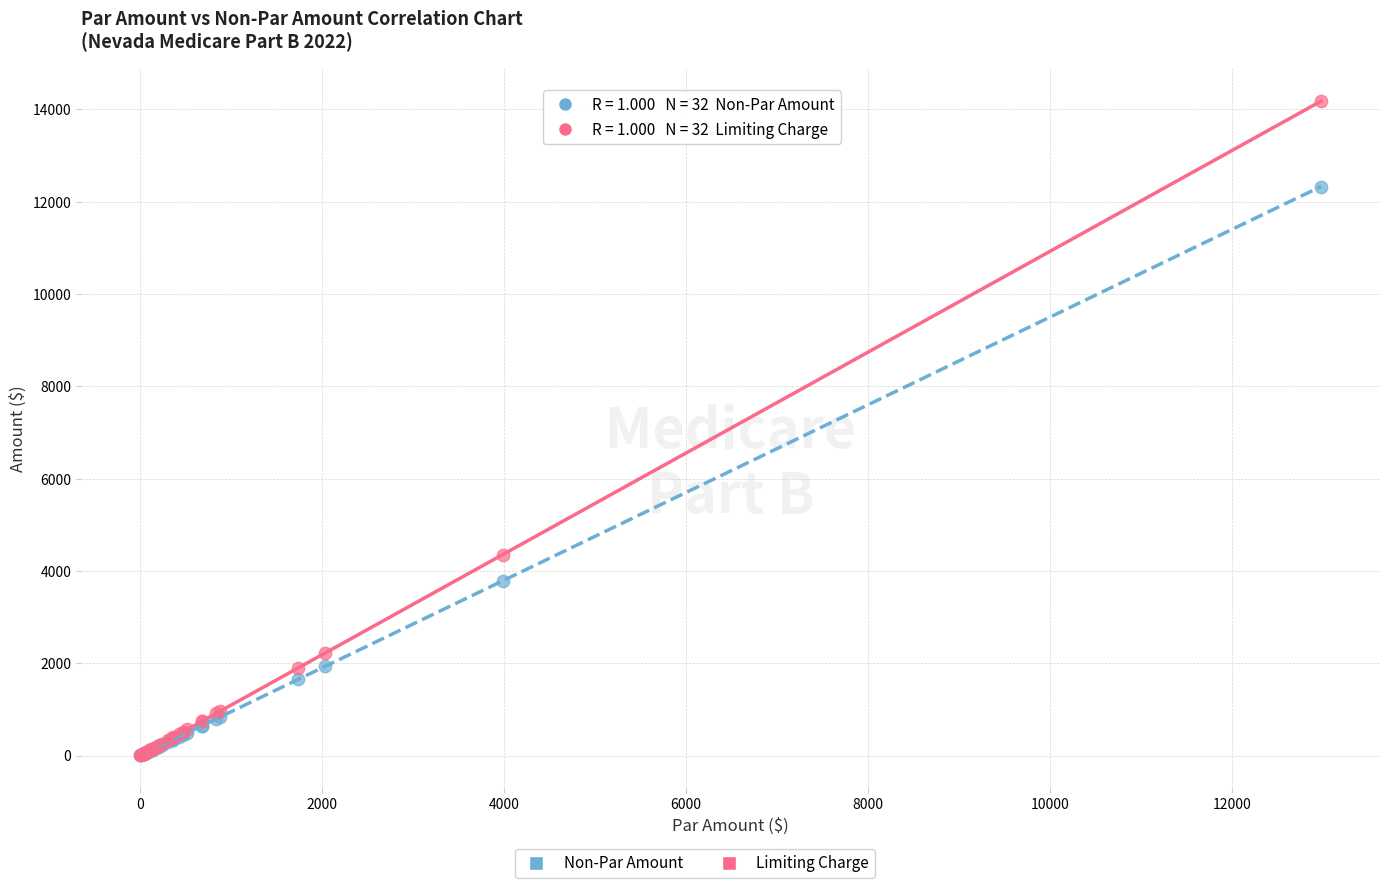

In the Non-Par Amount series, what Y value is closest to 6166?

3786.7